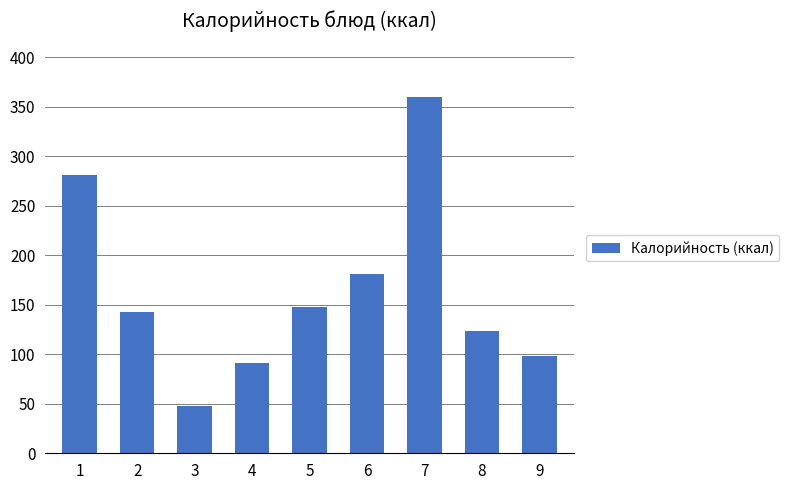

What is the minimum value shown in the chart?

48.0